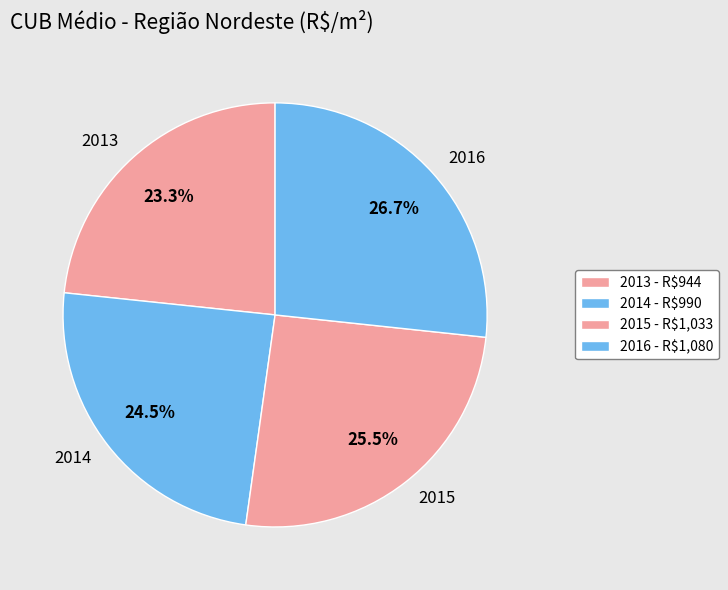

To the nearest percent, what is the average slice percentage?

25%